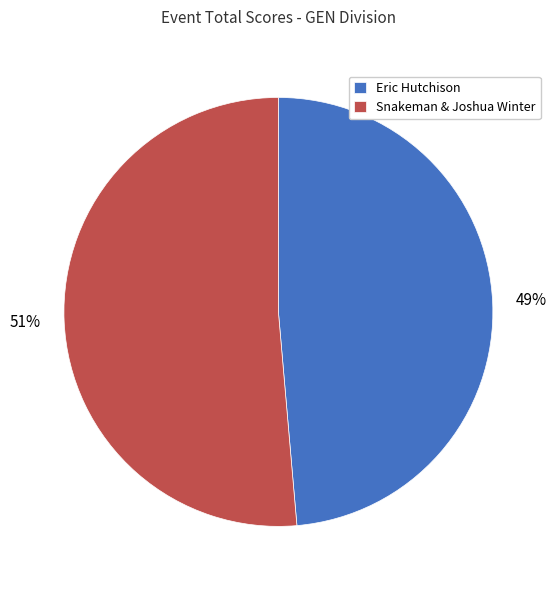

What percentage is the Snakeman & Joshua Winter slice, to the nearest percent?

51%